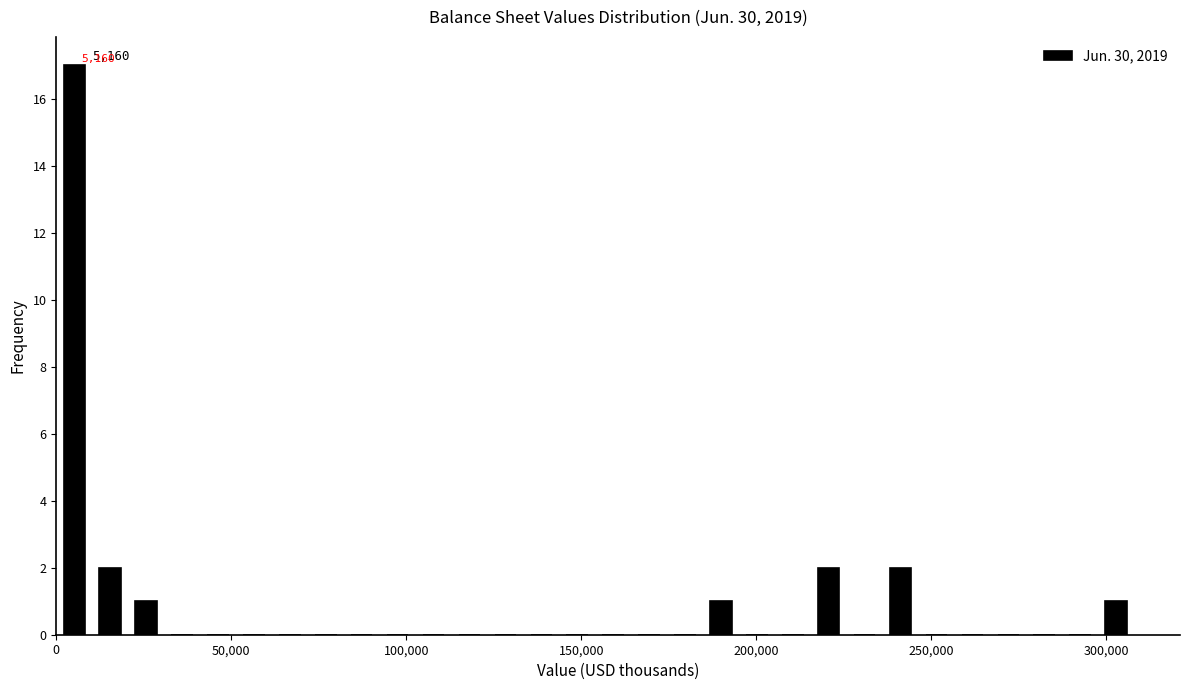

Read against the x-axis, roughly where is the centre of the tallest bar?

5000